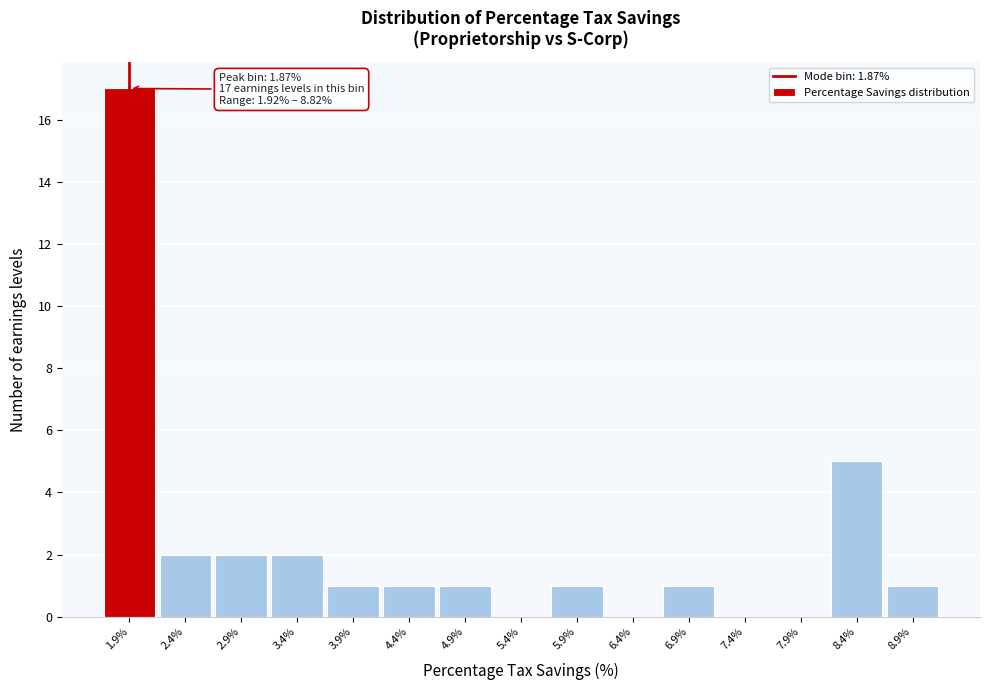

Which range on the x-axis has the tallest bar?

1.6 to 2.1